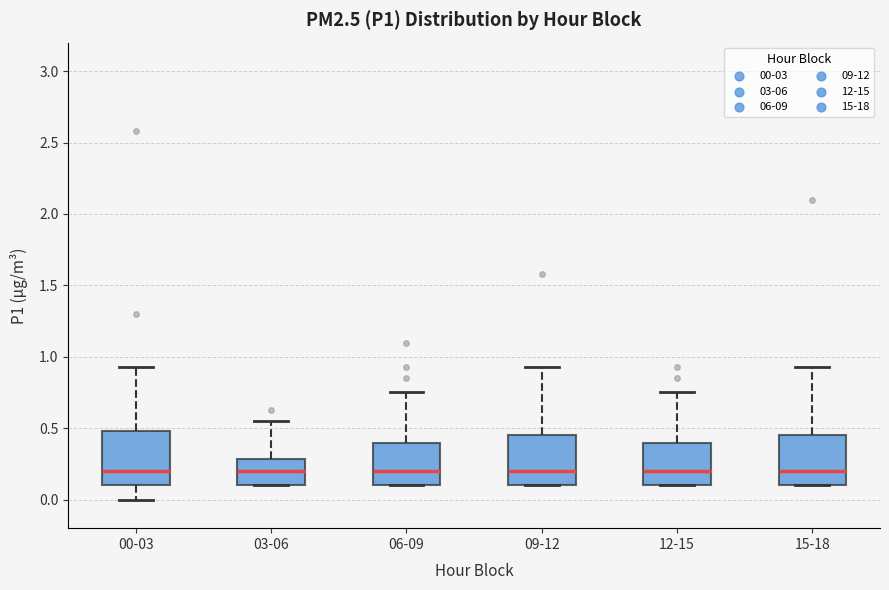

Reading left to right, read every box against the y-axis: the position of its median line, the range the box covers, and the ends of its whiskers. The values are not printed on the chart, so give them approximately, as read against the axis.

00-03: median 0.20, box 0.10 to 0.50, whiskers 0.00 to 0.95
03-06: median 0.20, box 0.10 to 0.30, whiskers 0.10 to 0.55
06-09: median 0.20, box 0.10 to 0.40, whiskers 0.10 to 0.75
09-12: median 0.20, box 0.10 to 0.45, whiskers 0.10 to 0.95
12-15: median 0.20, box 0.10 to 0.40, whiskers 0.10 to 0.75
15-18: median 0.20, box 0.10 to 0.45, whiskers 0.10 to 0.95